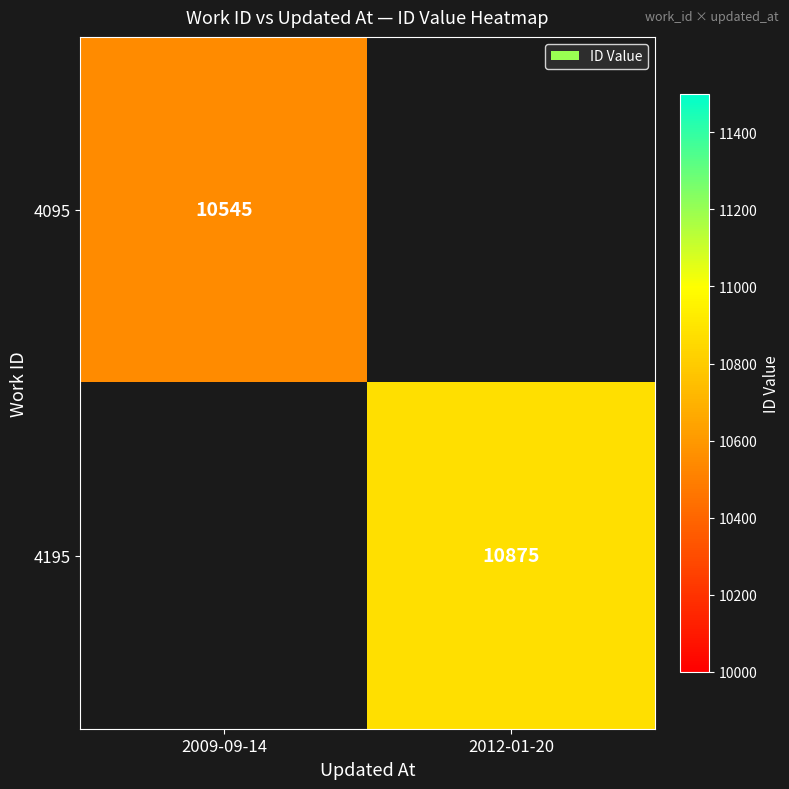

How many data points does each series have?

2